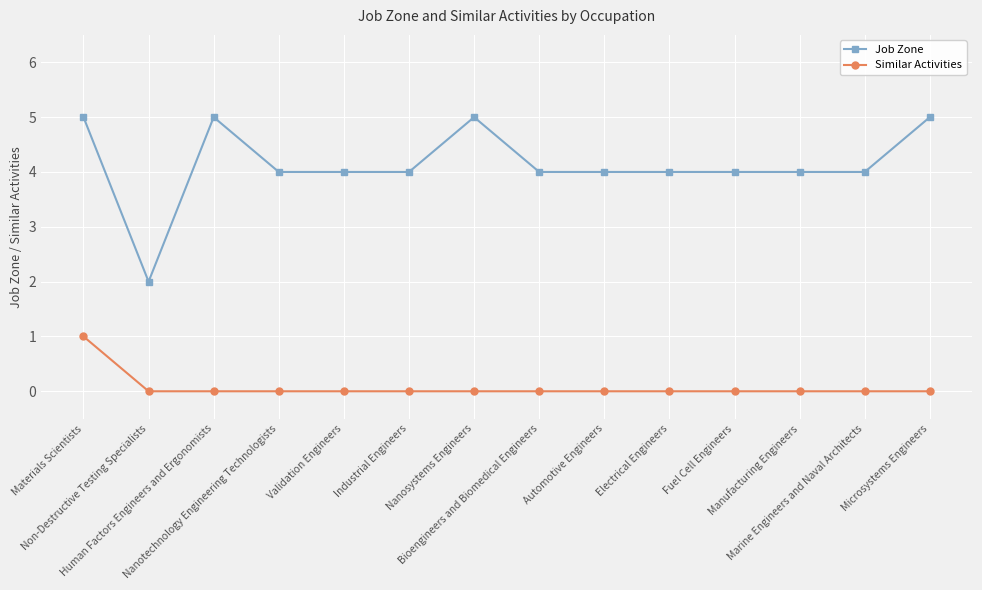

Reading left to right, extract all data points from this chart.

Job Zone: Materials Scientists=5	Non-Destructive Testing Specialists=2	Human Factors Engineers and Ergonomists=5	Nanotechnology Engineering Technologists=4	Validation Engineers=4	Industrial Engineers=4	Nanosystems Engineers=5	Bioengineers and Biomedical Engineers=4	Automotive Engineers=4	Electrical Engineers=4	Fuel Cell Engineers=4	Manufacturing Engineers=4	Marine Engineers and Naval Architects=4	Microsystems Engineers=5
Similar Activities: Materials Scientists=1	Non-Destructive Testing Specialists=0	Human Factors Engineers and Ergonomists=0	Nanotechnology Engineering Technologists=0	Validation Engineers=0	Industrial Engineers=0	Nanosystems Engineers=0	Bioengineers and Biomedical Engineers=0	Automotive Engineers=0	Electrical Engineers=0	Fuel Cell Engineers=0	Manufacturing Engineers=0	Marine Engineers and Naval Architects=0	Microsystems Engineers=0